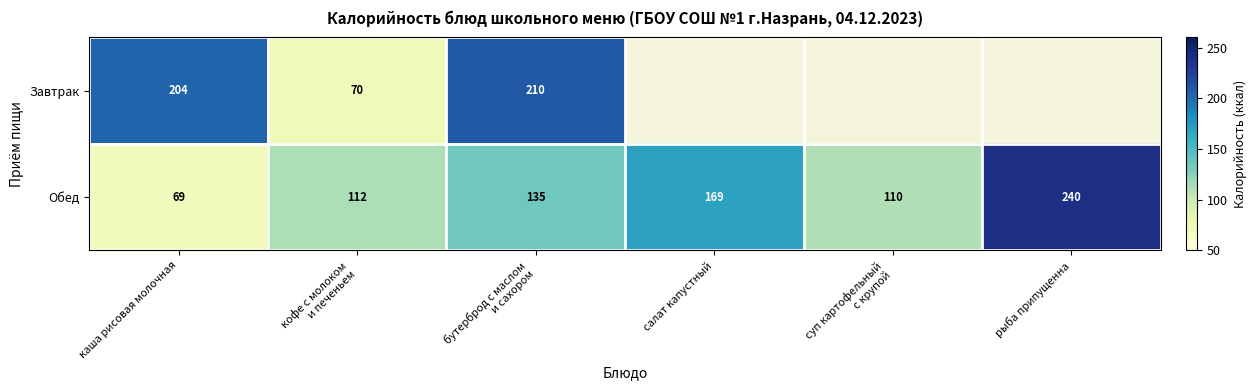

Which category has the highest value in the Обед series?

рыба припущенна